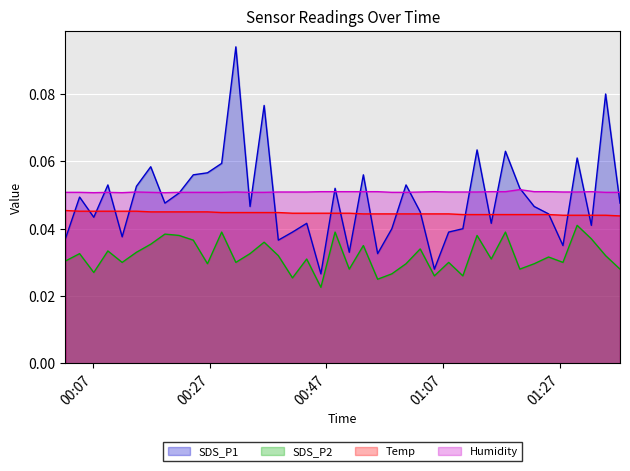

List the series in order of their peak value, lowest first.

SDS_P2, Temp, Humidity, SDS_P1